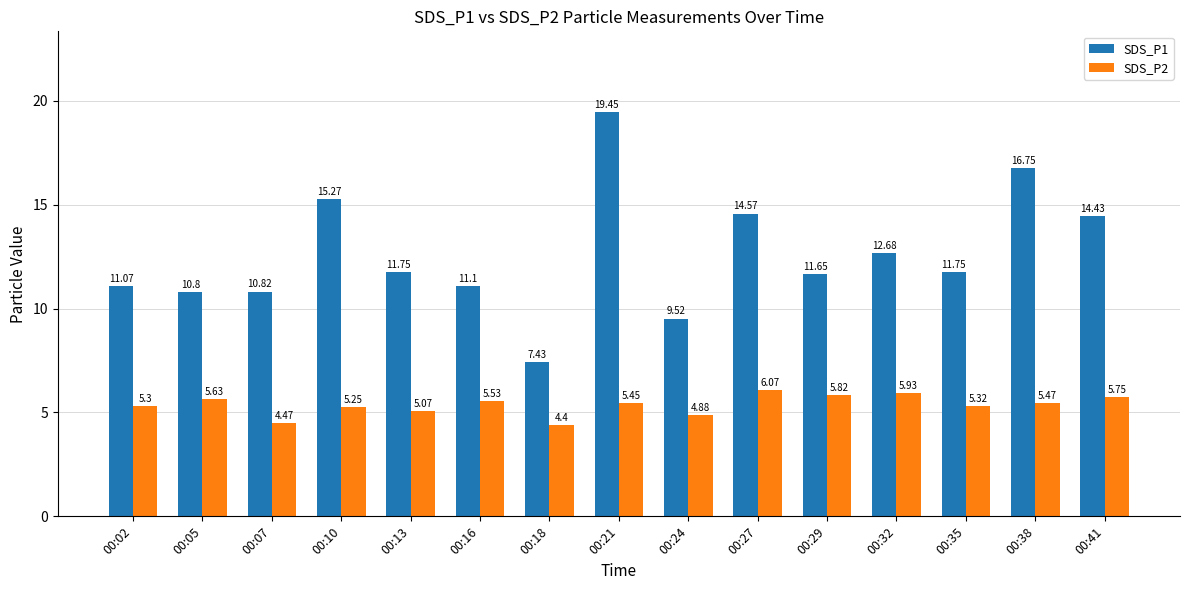

What is the difference between the second highest and second lowest values in the SDS_P2 series?

1.5